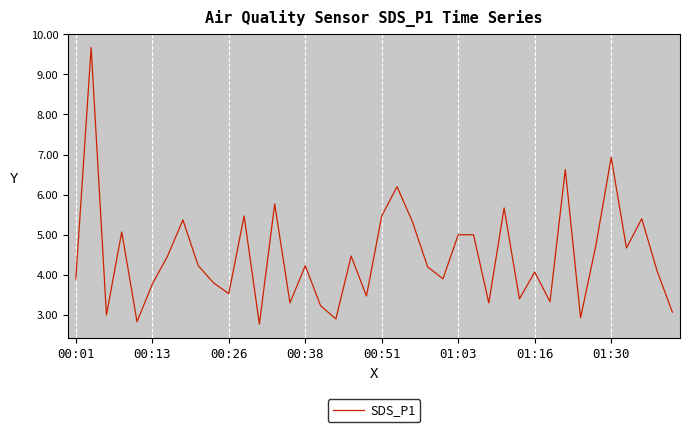

What is the greatest value displayed?

9.7